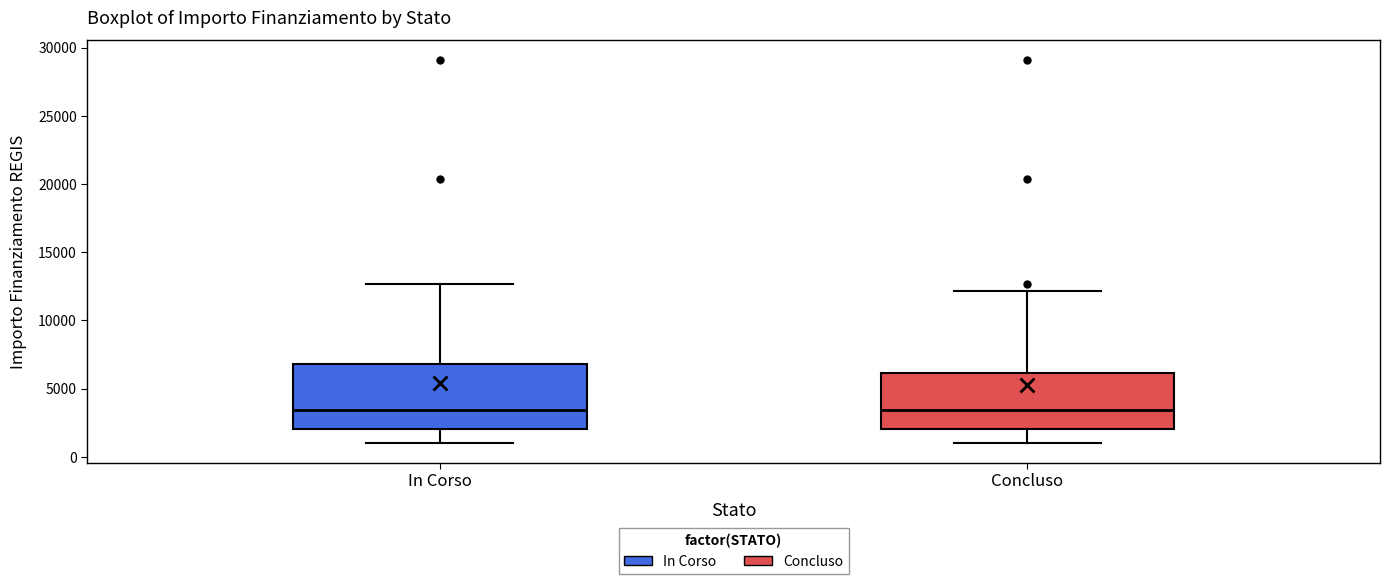

Reading left to right, transcribe this box plot: for each box, give where its median line is, the range the box spans, and where its two whiskers end, as read against the y-axis. The values are not printed on the chart, so give them approximately, as read against the axis.

In Corso: median 3500, box 2000 to 7000, whiskers 1000 to 12500
Concluso: median 3500, box 2000 to 6000, whiskers 1000 to 12000